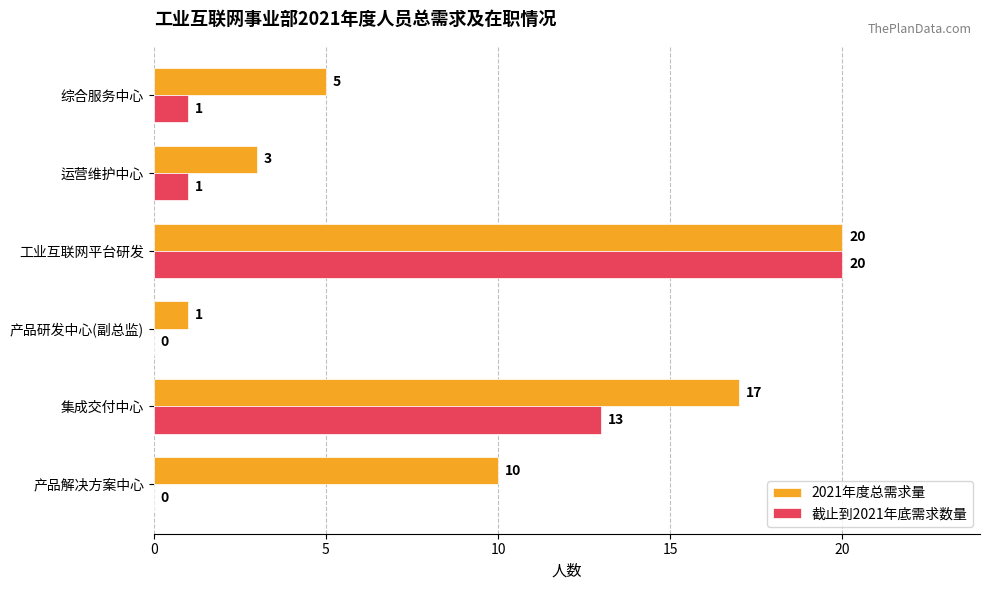

Is it true that 截止到2021年底需求数量 equals -7 at 产品研发中心(副总监)?

False